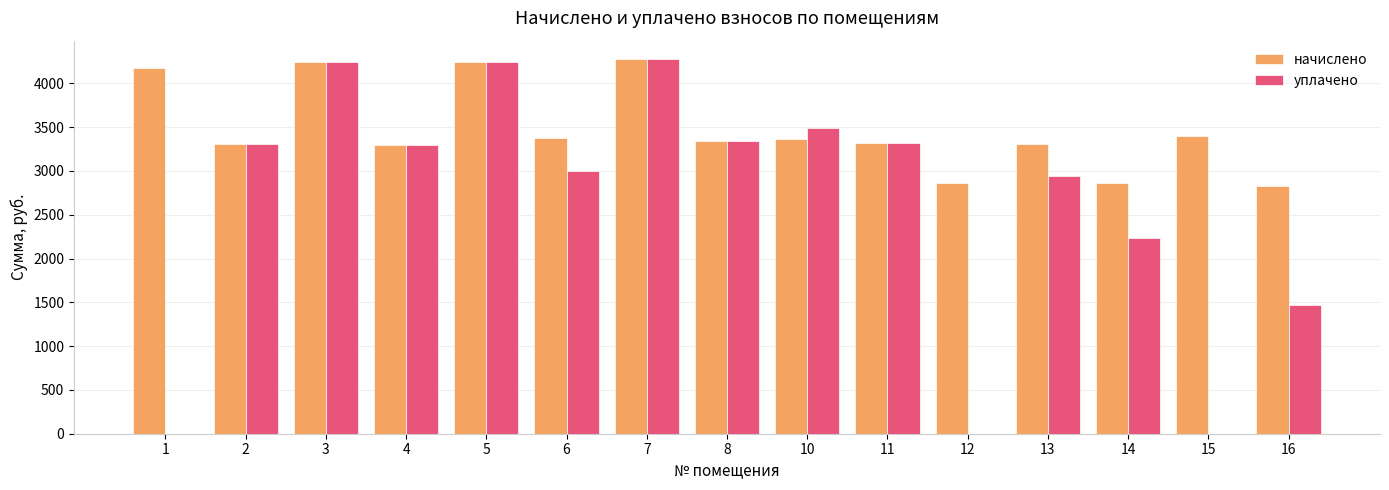

Is the value of начислено at 7 greater than the value of уплачено at 1?

Yes